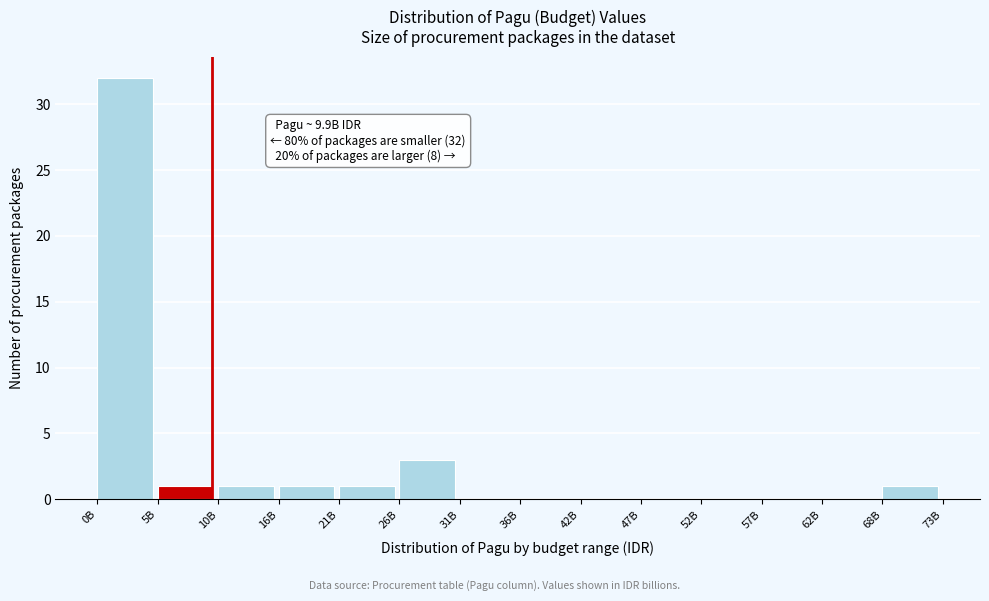

Reading right to left, list all the values displayed in this chart.

68B=1	62B=0	57B=0	52B=0	47B=0	42B=0	36B=0	31B=0	26B=3	21B=1	16B=1	10B=1	5B=1	0B=32